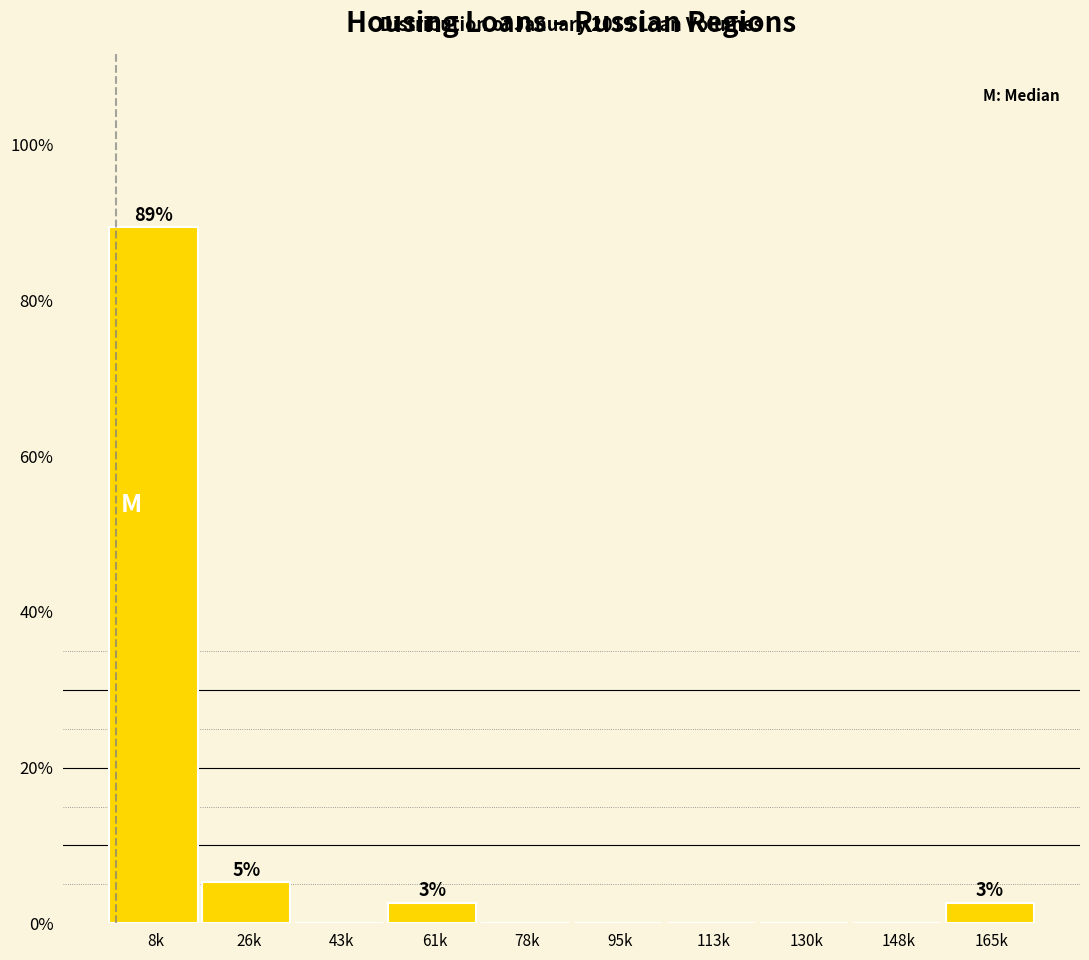

Reading right to left, list all the values displayed in this chart.

165k=2.6	148k=0.0	130k=0.0	113k=0.0	95k=0.0	78k=0.0	61k=2.6	43k=0.0	26k=5.3	8k=89.5